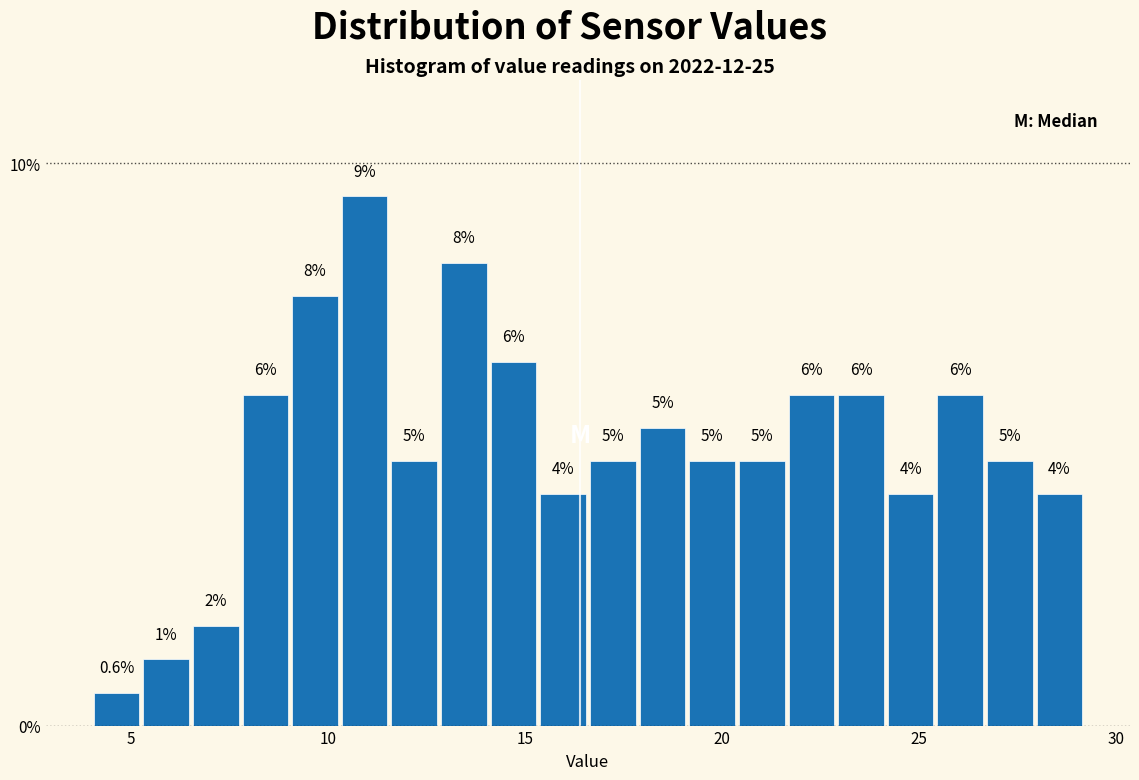

Around what value on the x-axis is the tallest bar? Give the approximate position of its centre, as read against the axis.

11.0